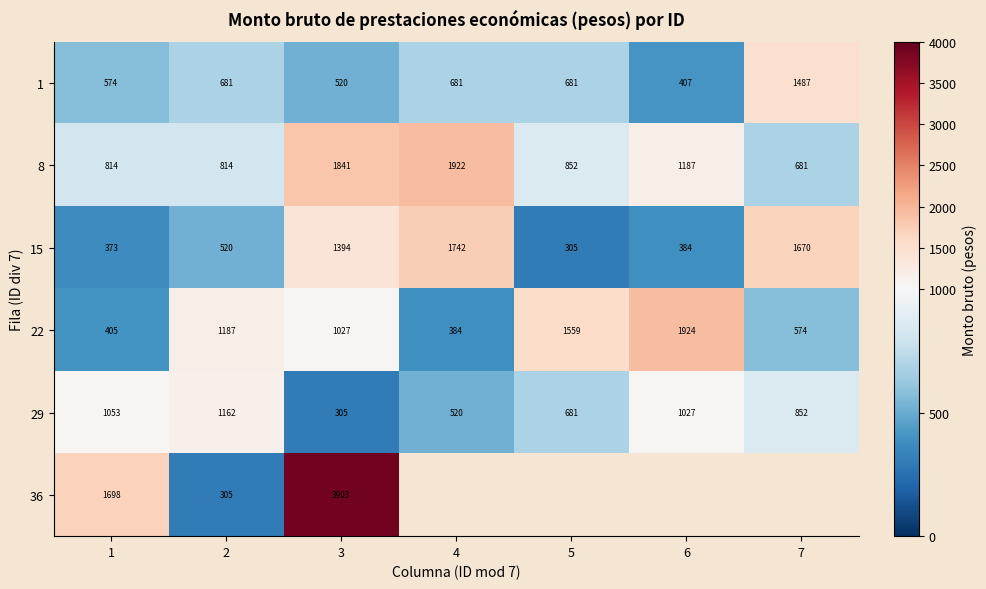

Is the value of 22 at 4 greater than the value of 8 at 1?

No